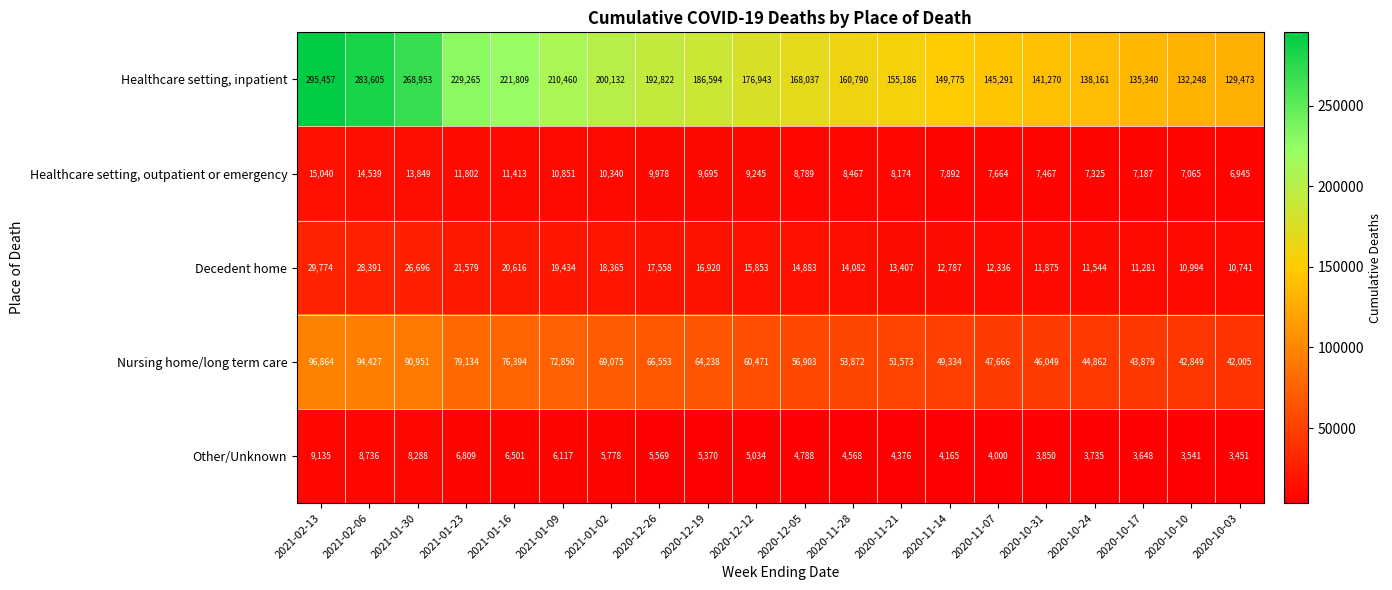

Which series has the widest spread of values?

Healthcare setting, inpatient